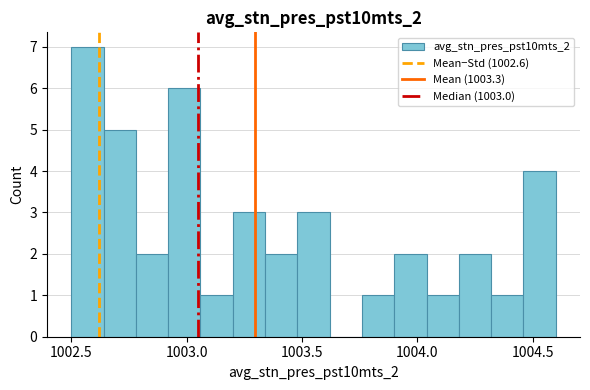

Read against the x-axis, roughly where is the centre of the tallest bar?

1002.55